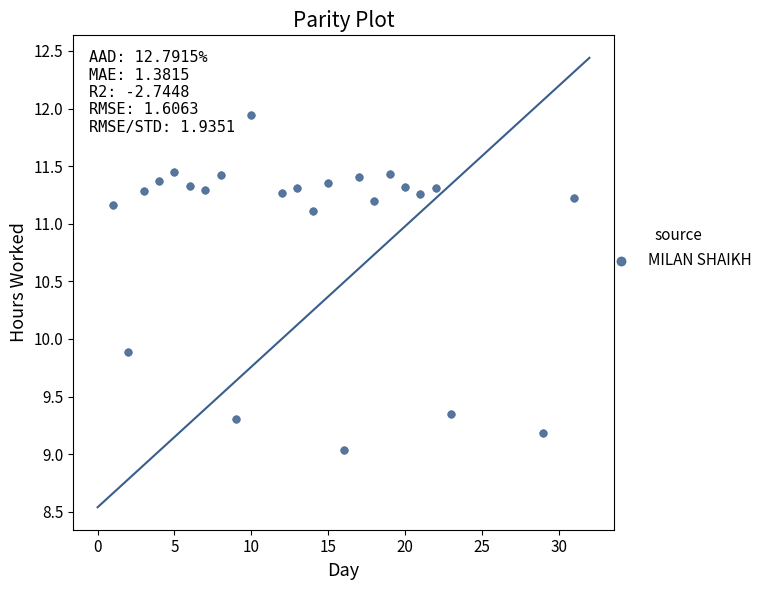

What Y value in the scatter plot is closest to 10?

9.9